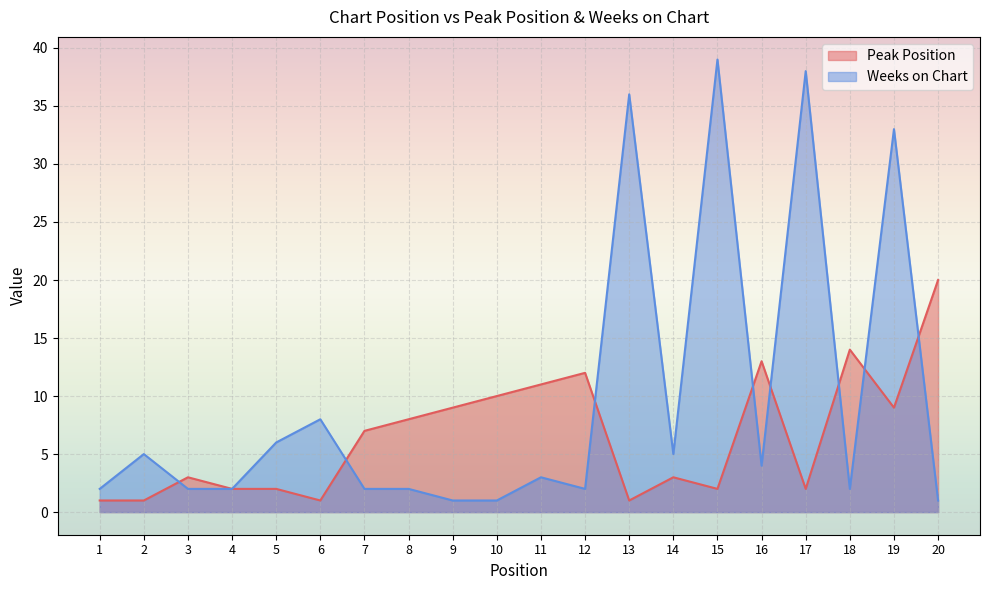

What is the minimum value shown in the chart?

1